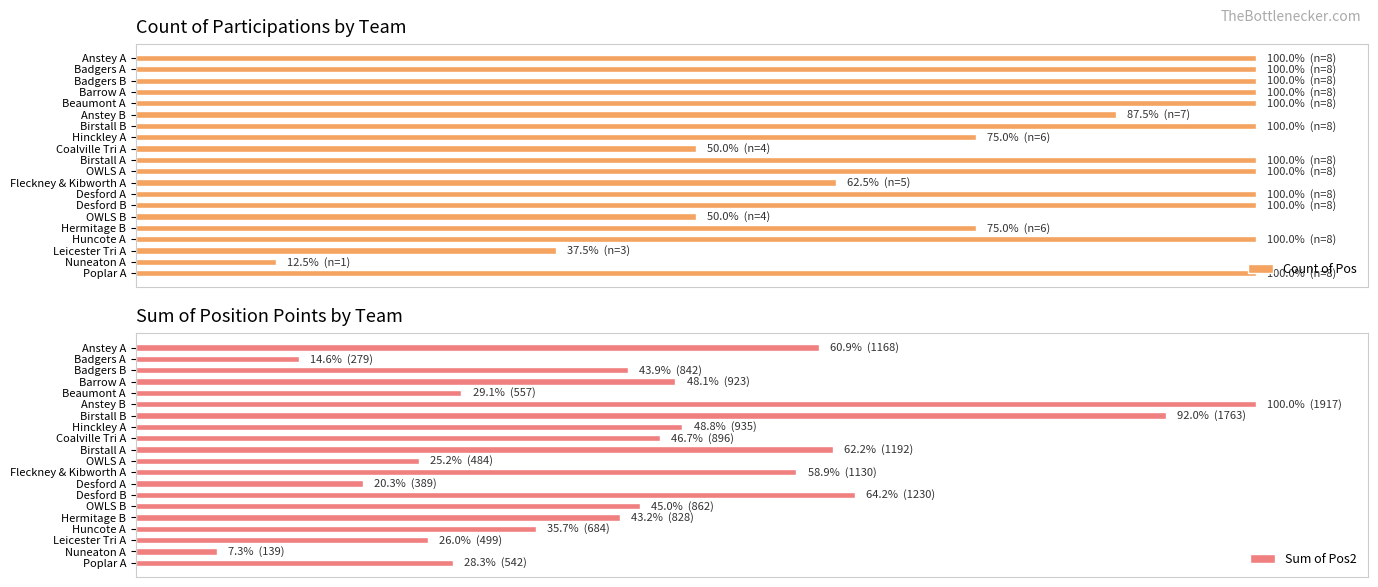

Between Badgers A and Hermitage B, which series saw the biggest shift?

Sum of Pos2